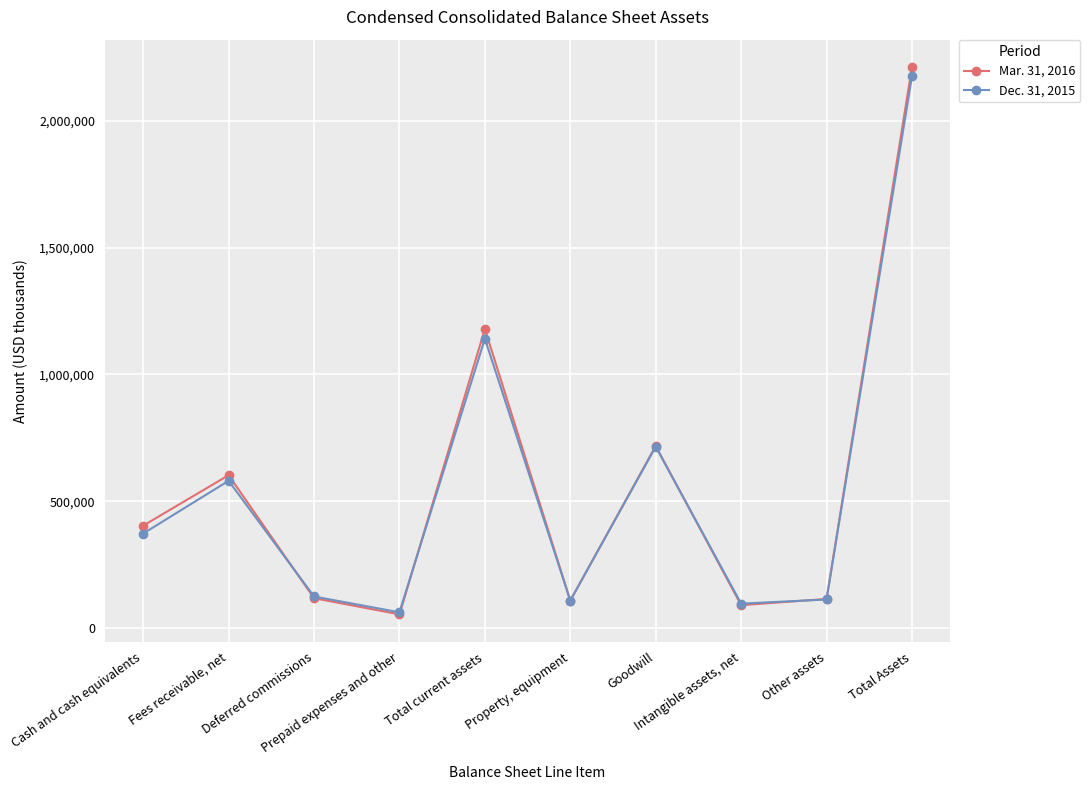

True or false: Dec. 31, 2015 has a value of 2174686 at Total Assets.

True